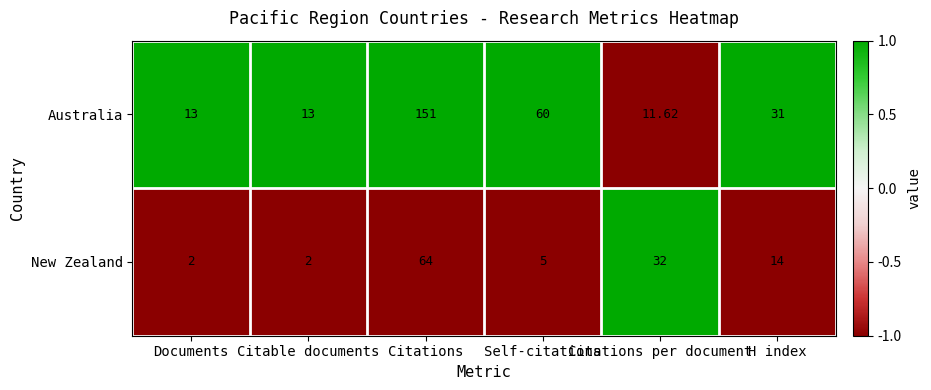

Where is Australia nearest to the value 81?

Self-citations